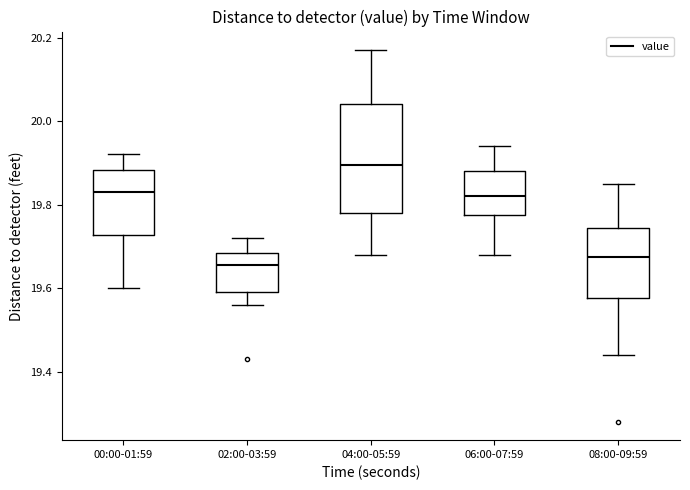

Reading left to right, read every box against the y-axis: the position of its median line, the range the box covers, and the ends of its whiskers. The values are not printed on the chart, so give them approximately, as read against the axis.

00:00-01:59: median 19.84, box 19.72 to 19.88, whiskers 19.60 to 19.92
02:00-03:59: median 19.66, box 19.60 to 19.68, whiskers 19.56 to 19.72
04:00-05:59: median 19.90, box 19.78 to 20.04, whiskers 19.68 to 20.18
06:00-07:59: median 19.82, box 19.78 to 19.88, whiskers 19.68 to 19.94
08:00-09:59: median 19.68, box 19.58 to 19.74, whiskers 19.44 to 19.86